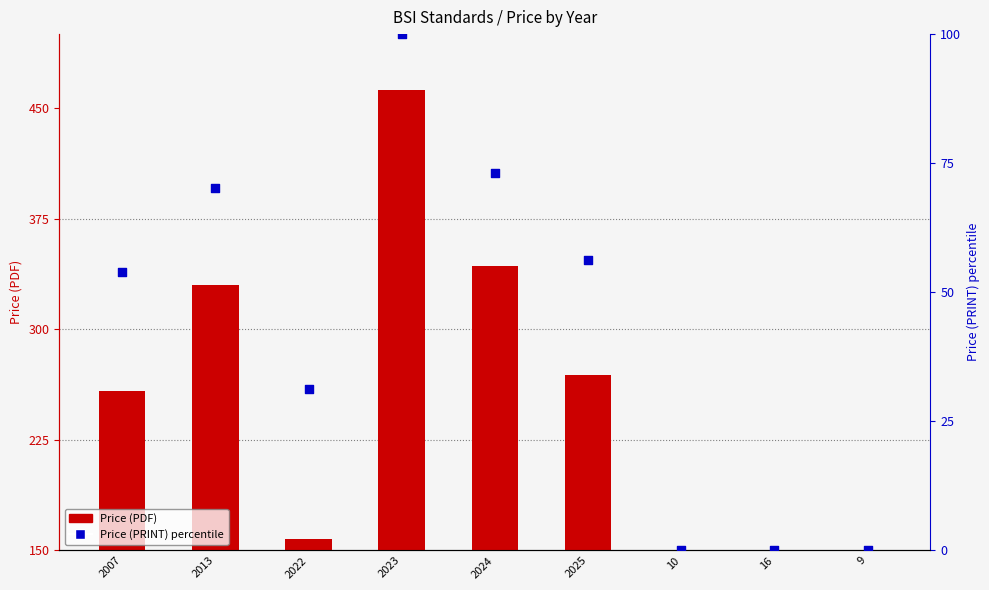

Which series has the largest total across all categories?

Price (PDF)